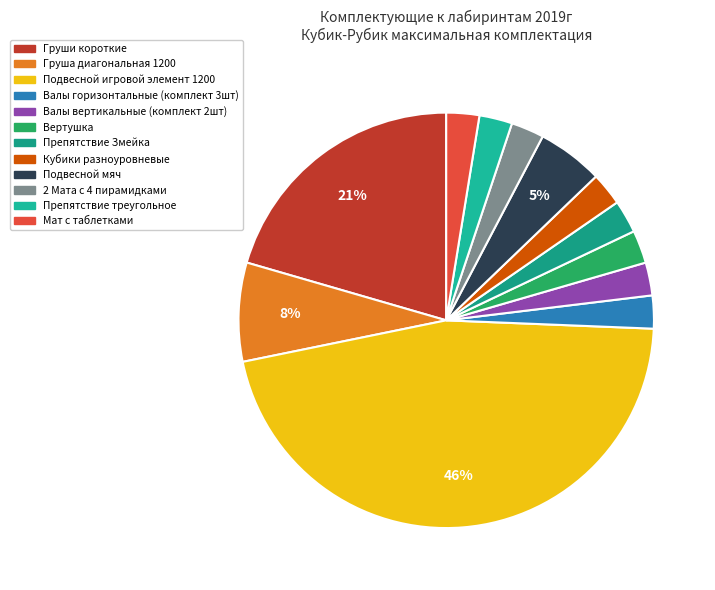

To the nearest percent, what percentage of the pie is 2 Мата с 4 пирамидками?

3%